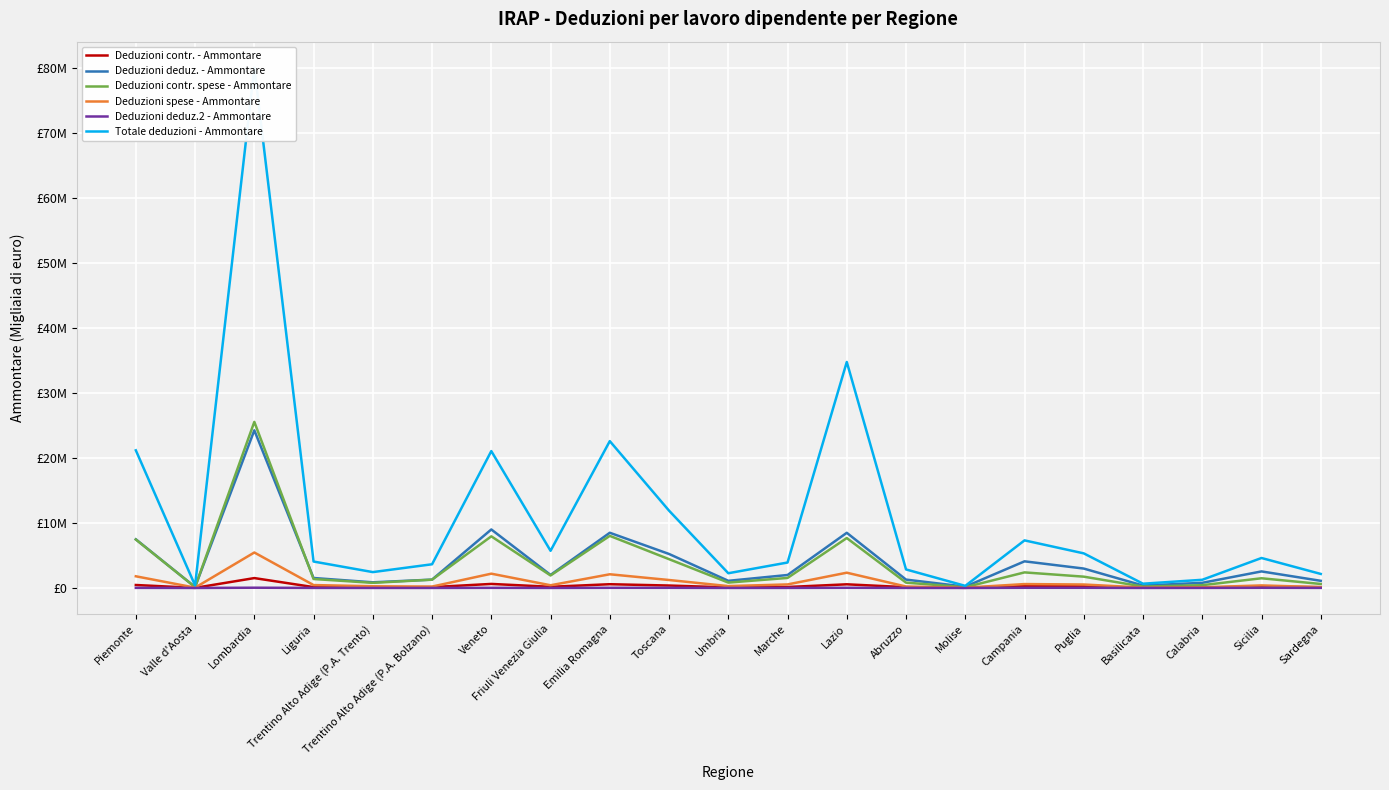

How many lines are shown in the chart?

6